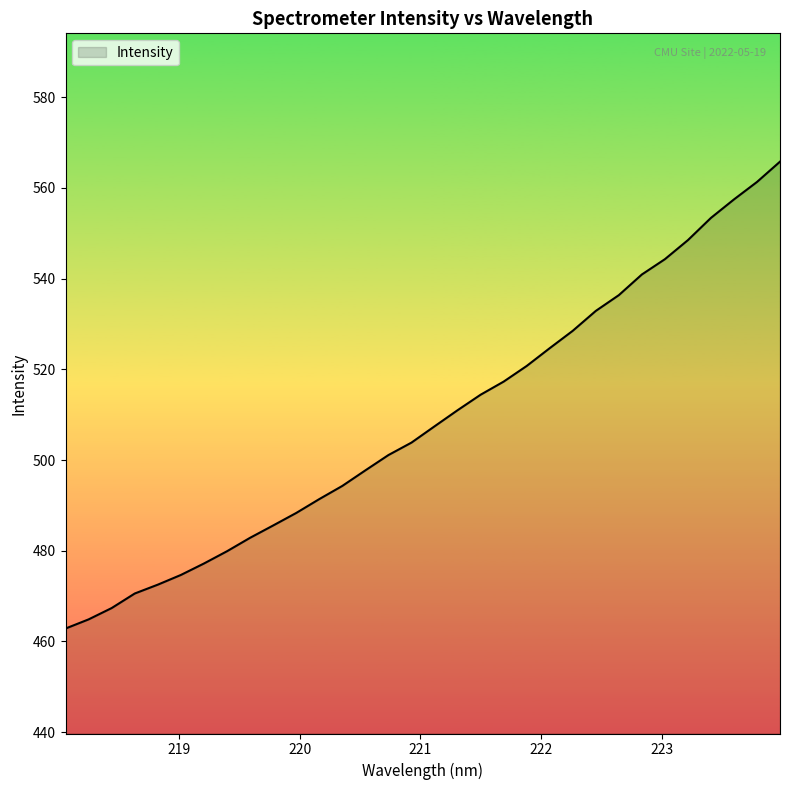

What is the greatest value displayed?

565.8